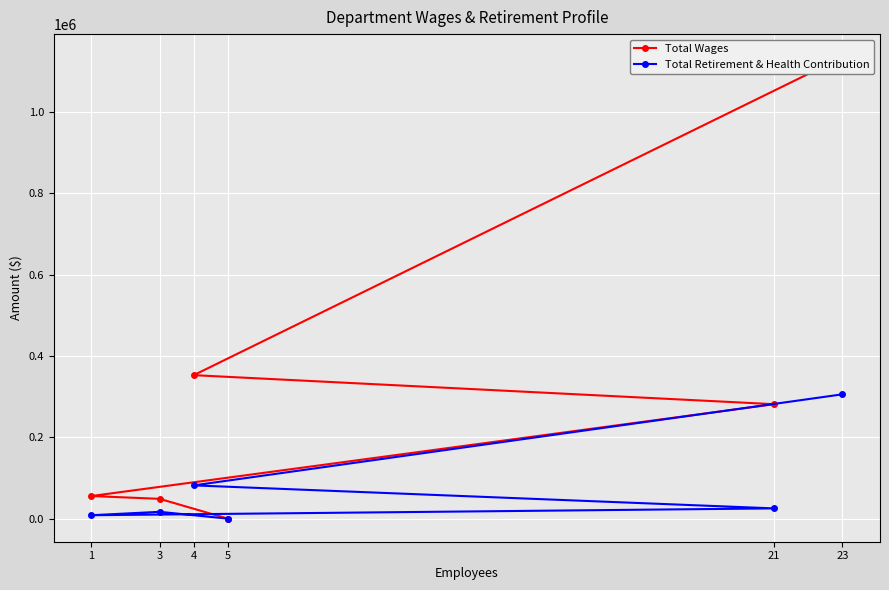

What is the sum of all Total Wages values?

1872208